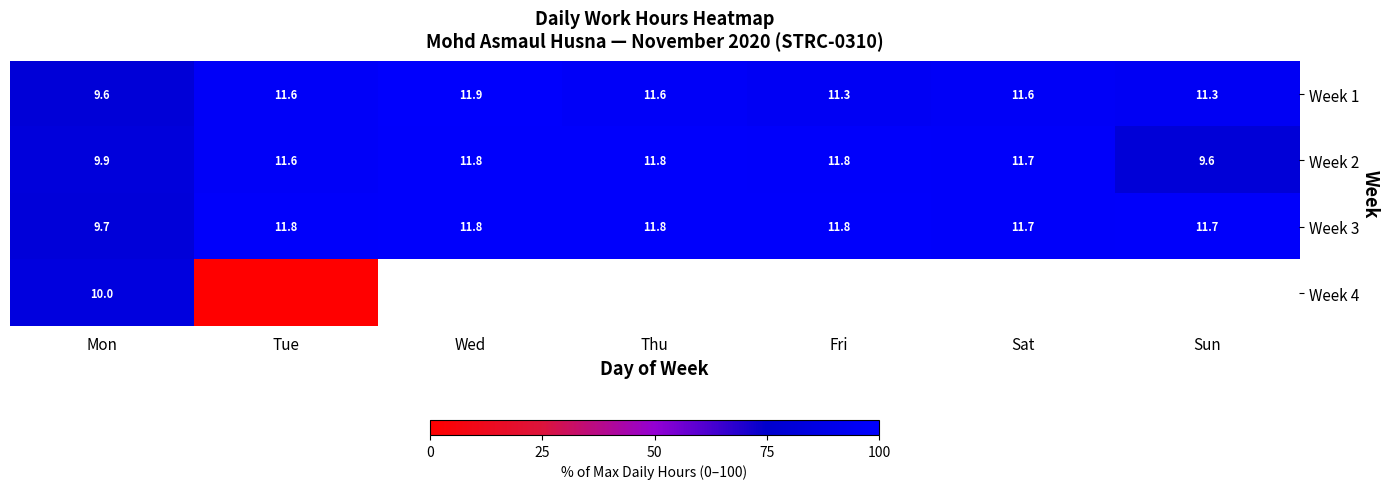

Where is Week 2 nearest to the value 10?

Mon